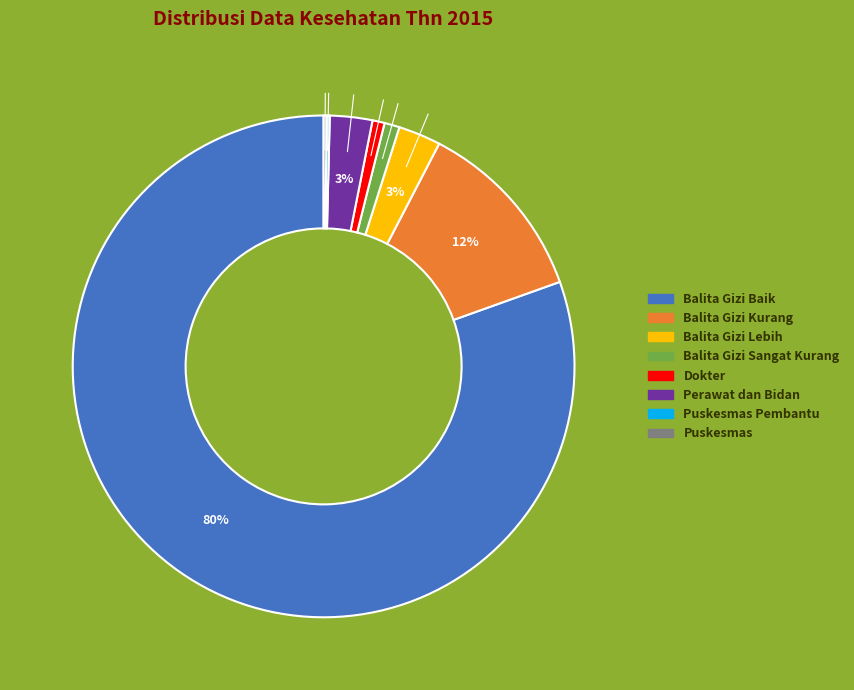

To the nearest percent, what percentage of the pie is Balita Gizi Lebih?

3%